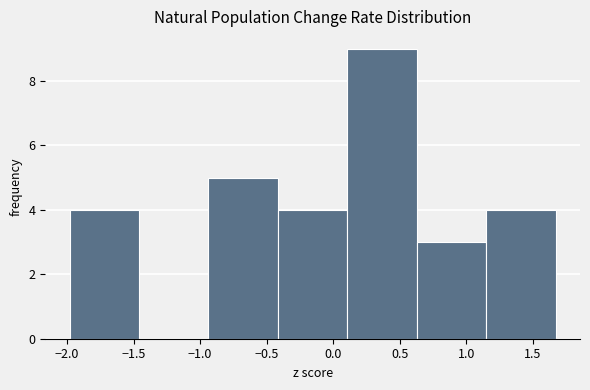

Reading left to right, transcribe this chart: for each bar, give the range it covers on the x-axis and its height. Neither the bar edges nor the heights are printed on the chart, so give them approximately, as read against the axes.

-2.00 to -1.45: 4
-1.45 to -0.95: 0
-0.95 to -0.40: 5
-0.40 to 0.10: 4
0.10 to 0.65: 9
0.65 to 1.15: 3
1.15 to 1.65: 4